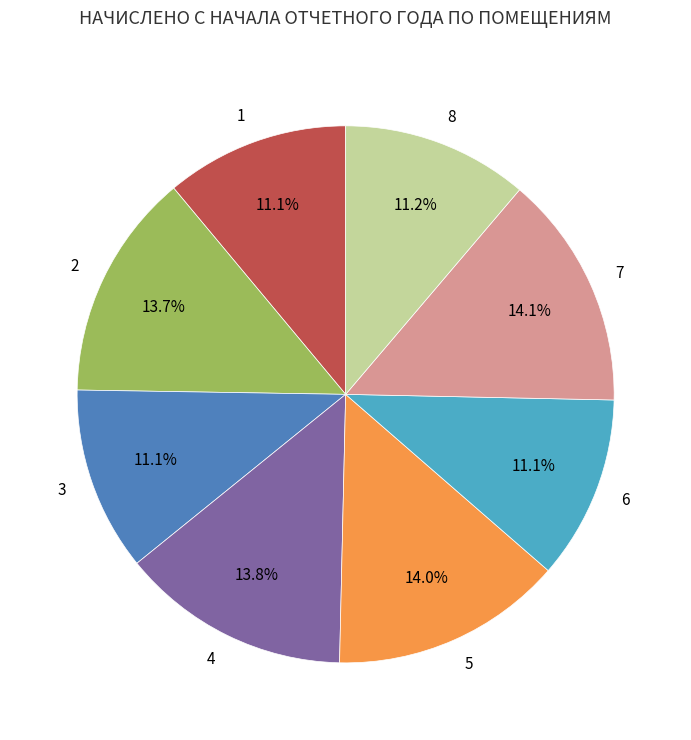

To the nearest percent, what portion does 8 represent?

11%